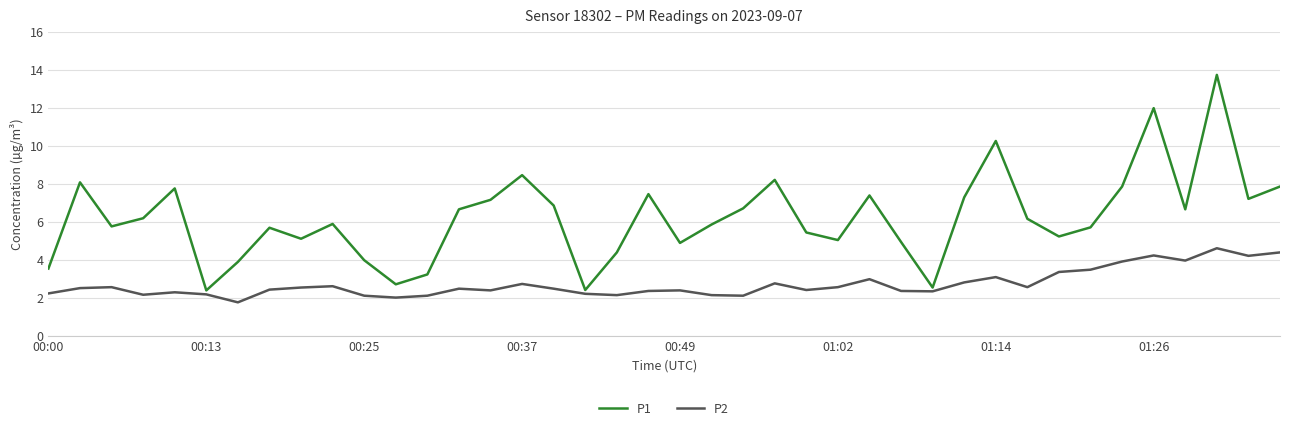

What is the minimum value for P1?

2.4